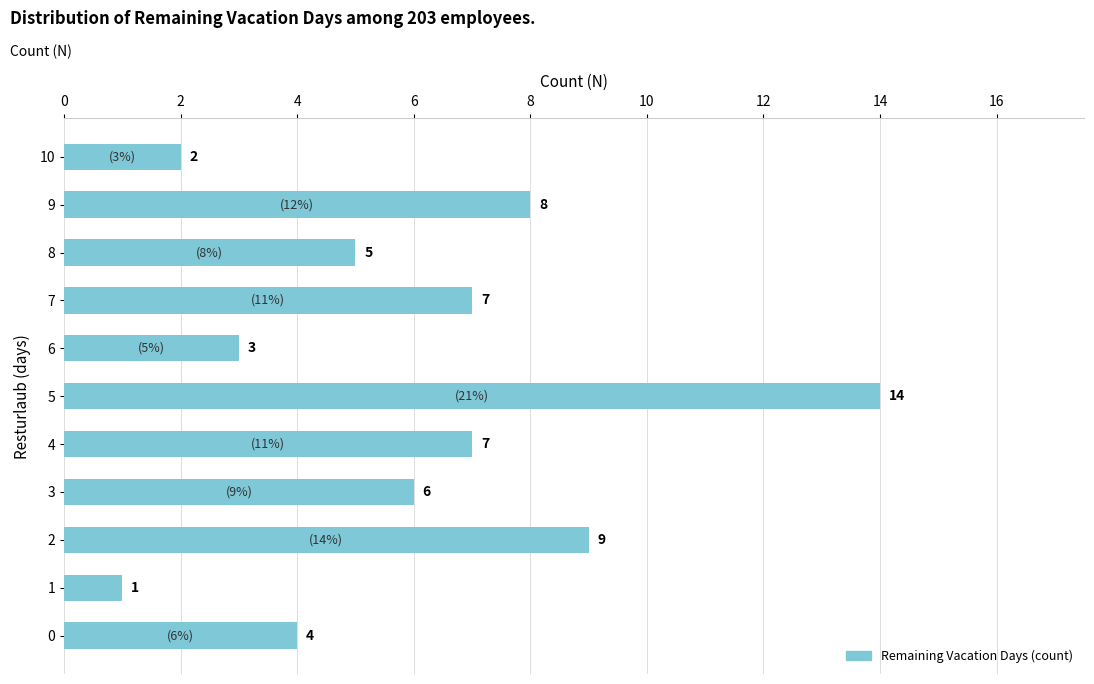

What is the difference between the maximum and second lowest values?

12